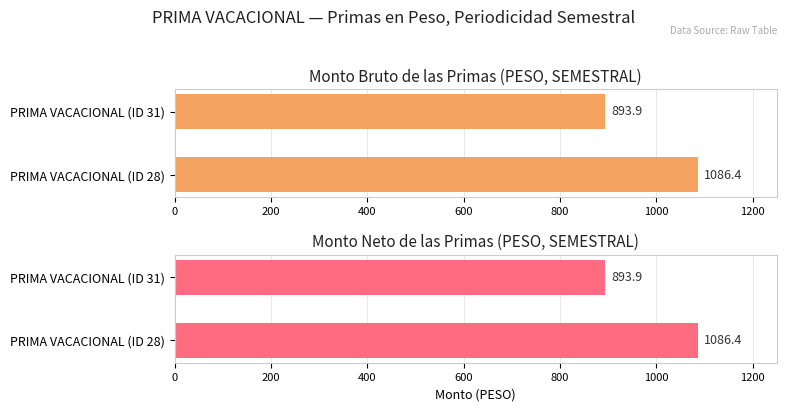

How many data points does each series have?

2